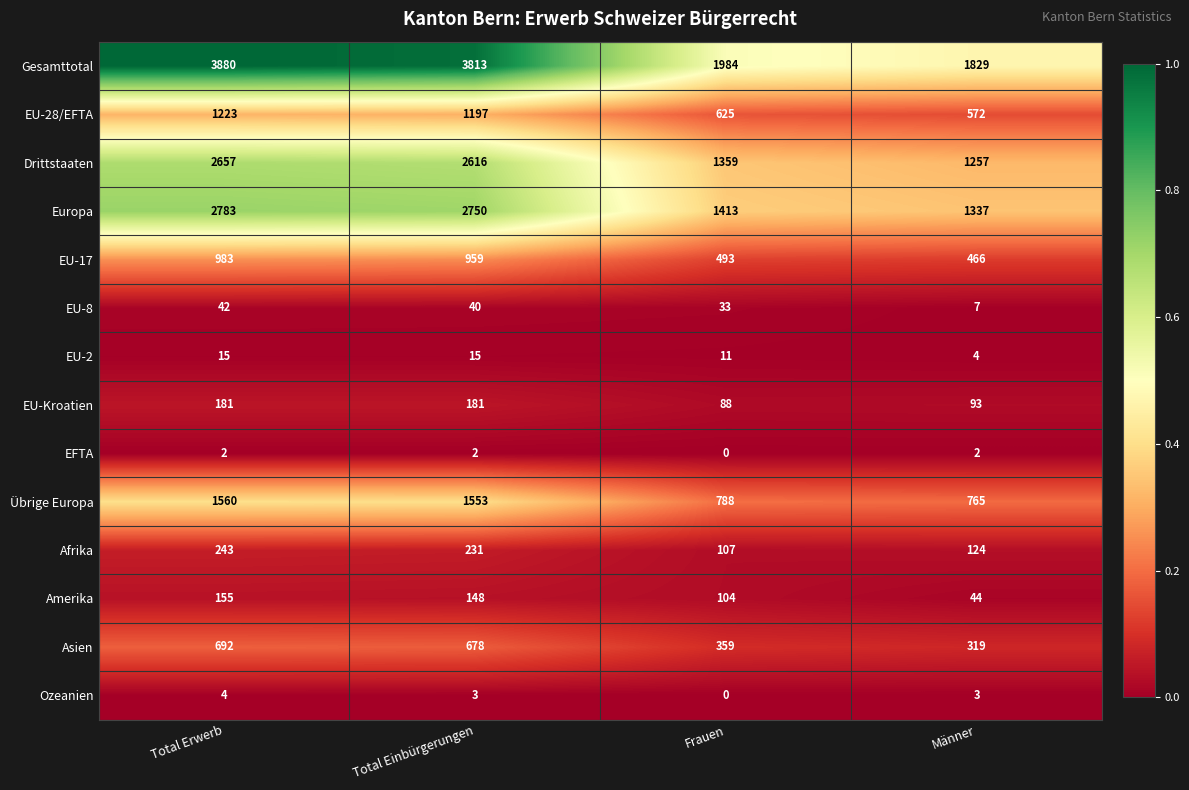

Between Total Erwerb and Männer, which series saw the biggest shift?

Gesamttotal